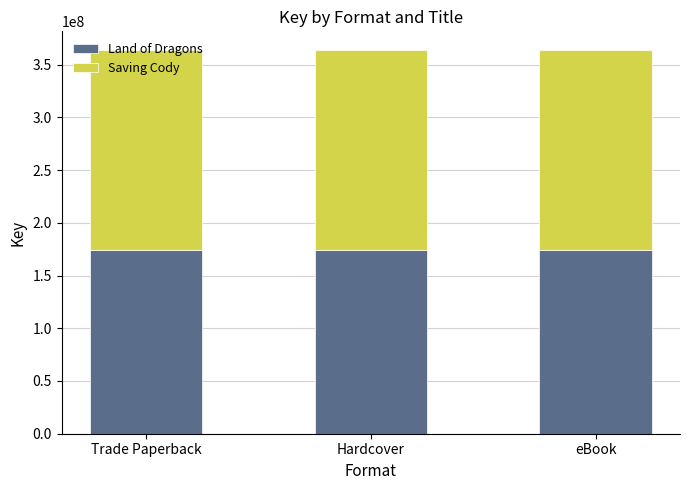

What is the maximum value for Land of Dragons?

174396475